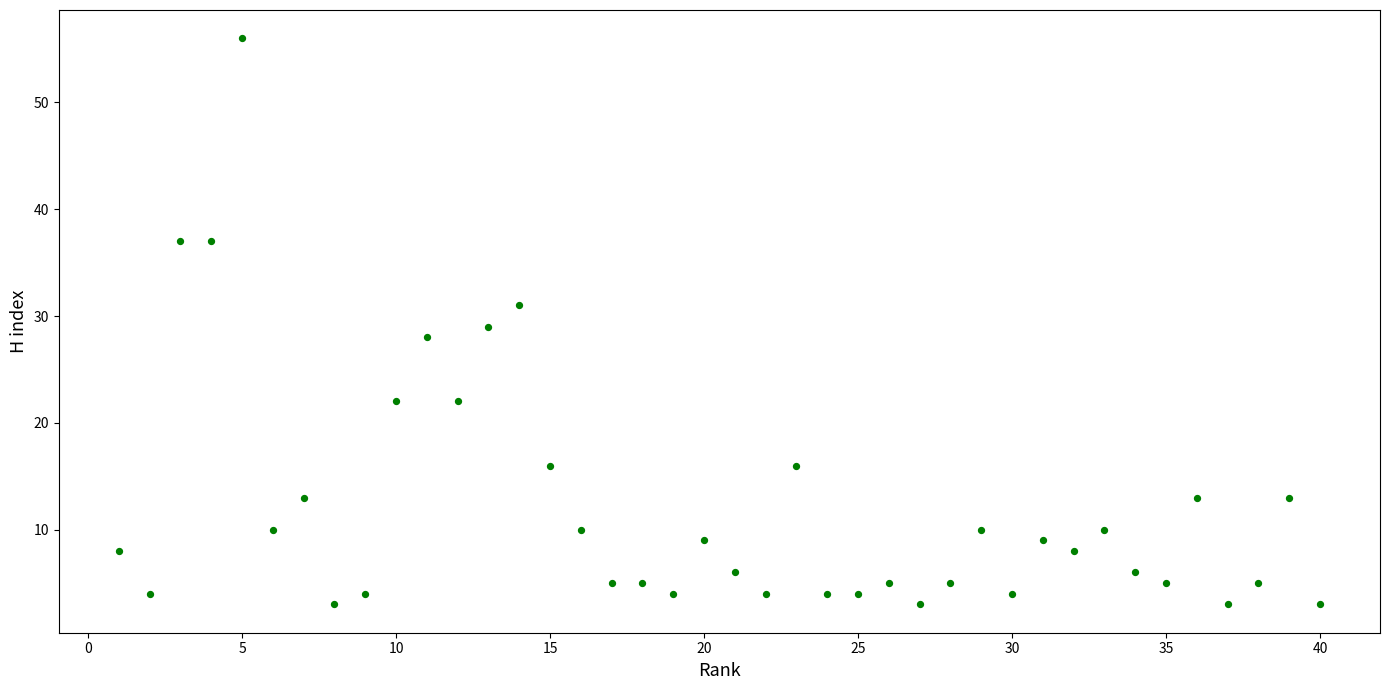

What is the range of X values (max minus min)?

39